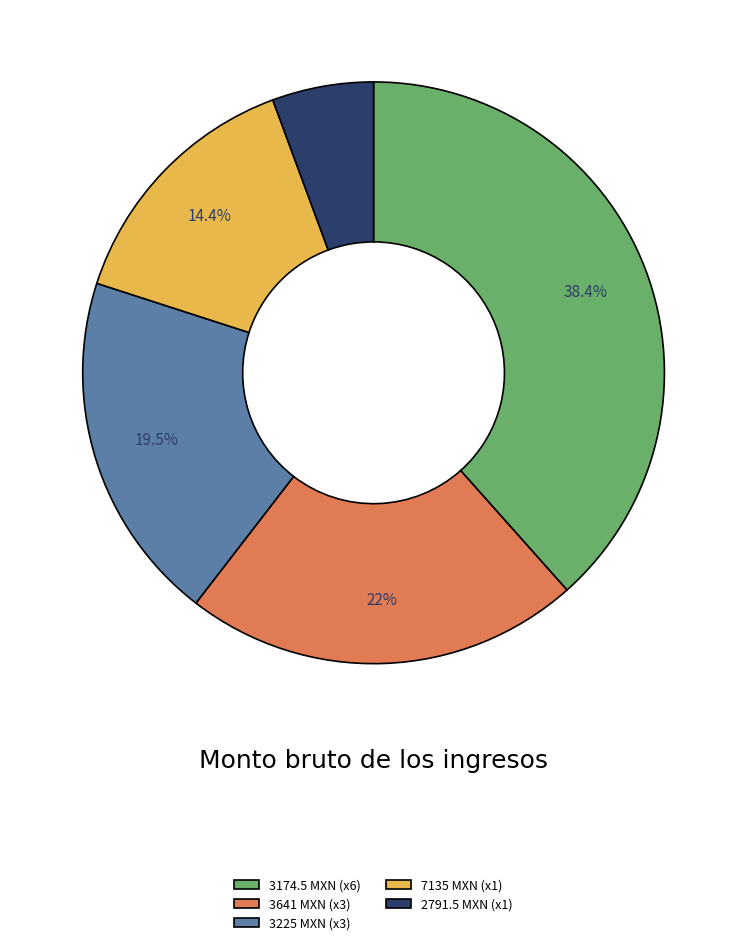

Combined, do 7135 MXN (x1) and 3225 MXN (x3) account for over 50%?

No